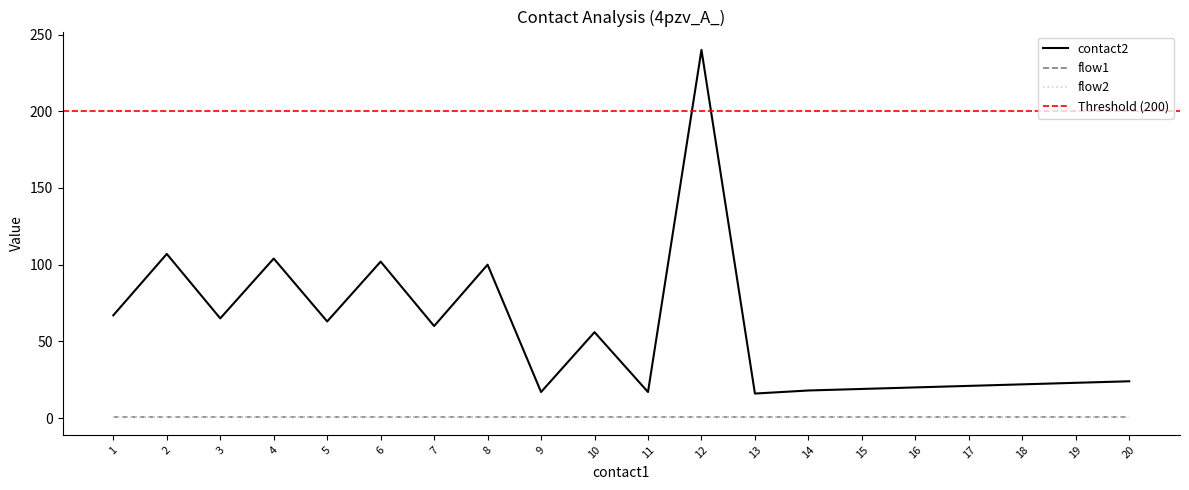

List the series in order of their peak value, lowest first.

flow1, flow2, contact2